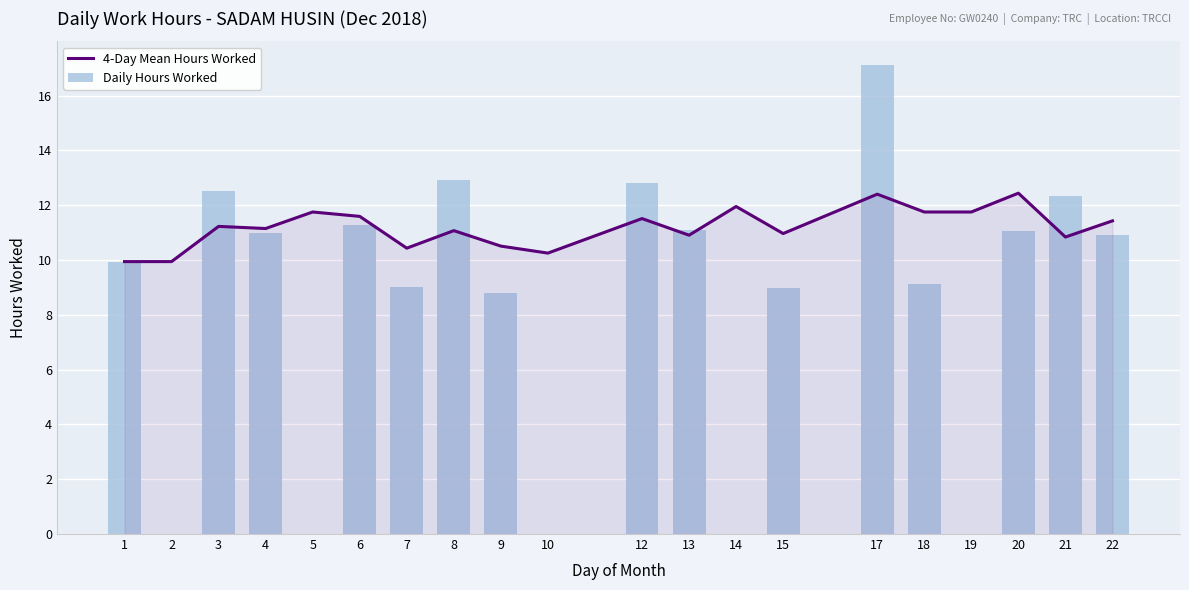

At how many categories does at least one series exceed 6?

20